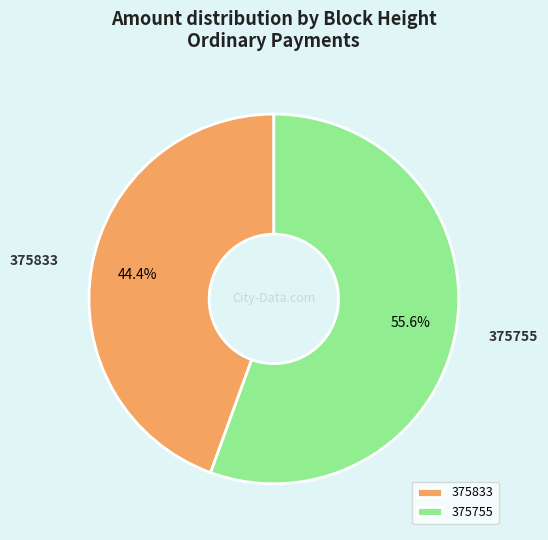

Is there any slice that represents more than half of the pie?

Yes